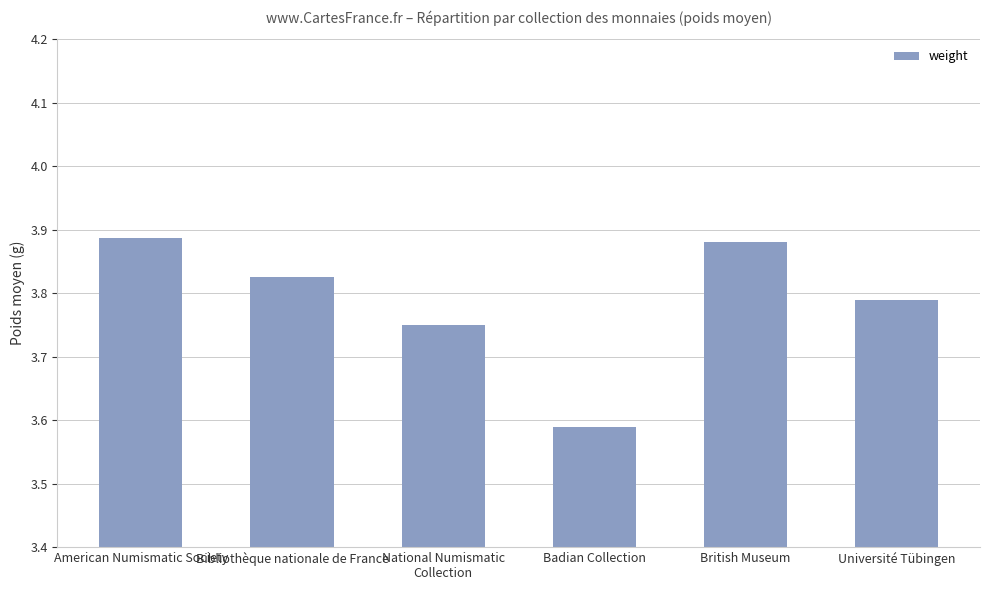

Which category has the highest value across all series?

American Numismatic Society